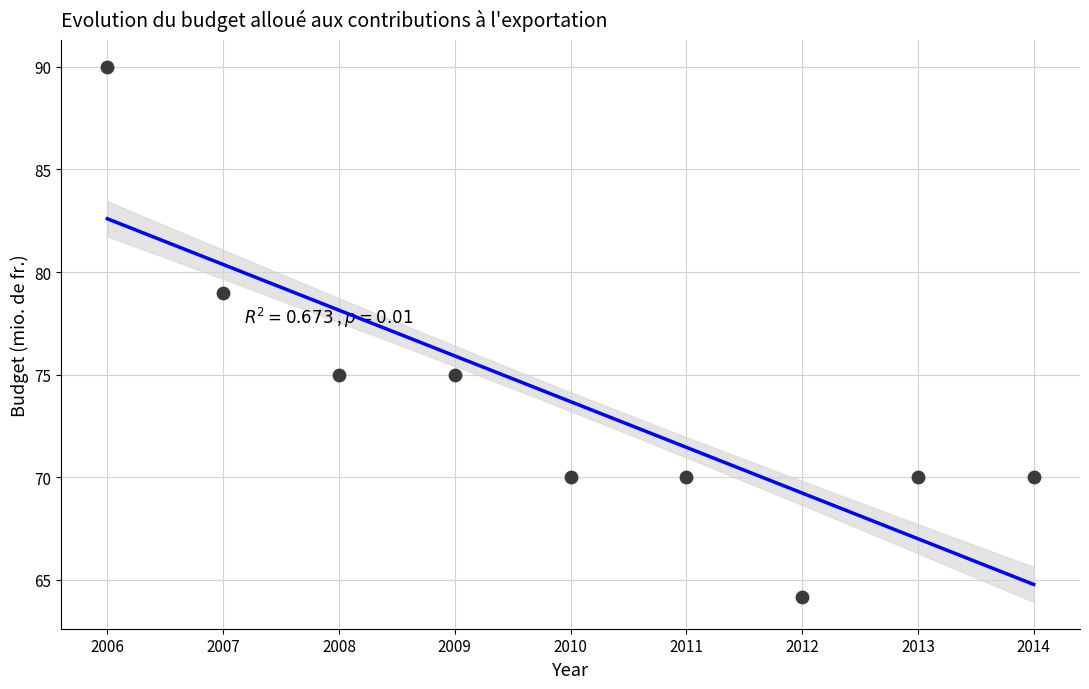

What is the average X value?

2010.0